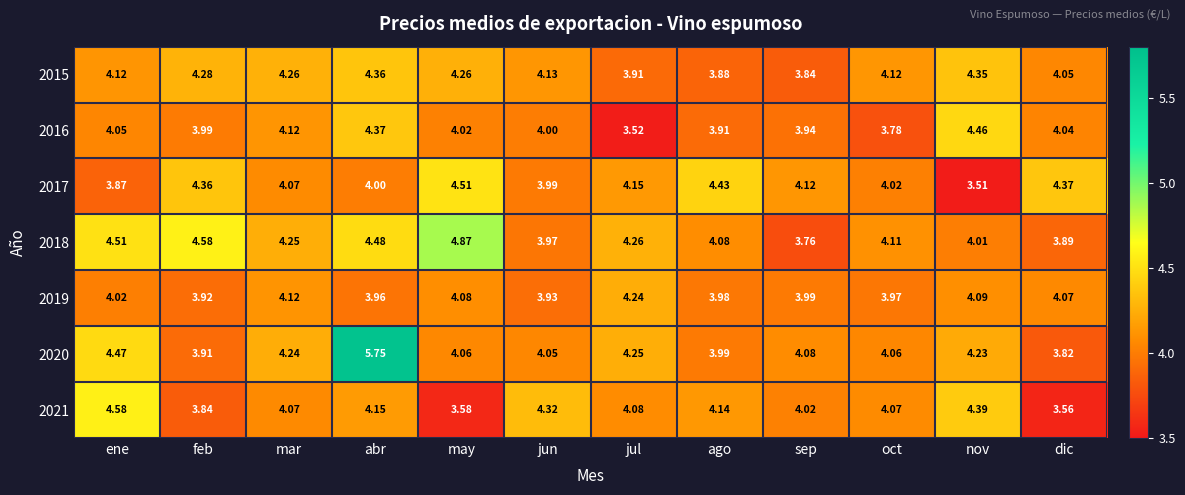

At which category is the sum across all series the highest?

abr